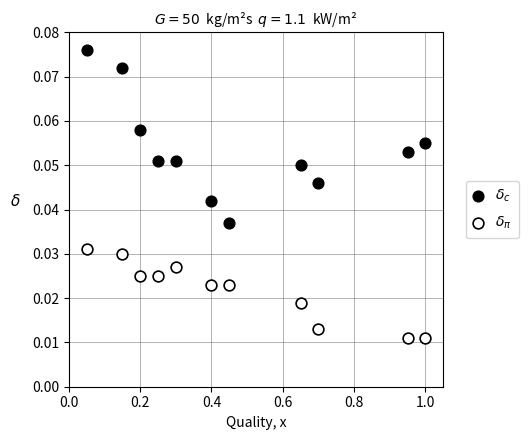

What is the X range (max minus min) for the scatter plot?

0.9